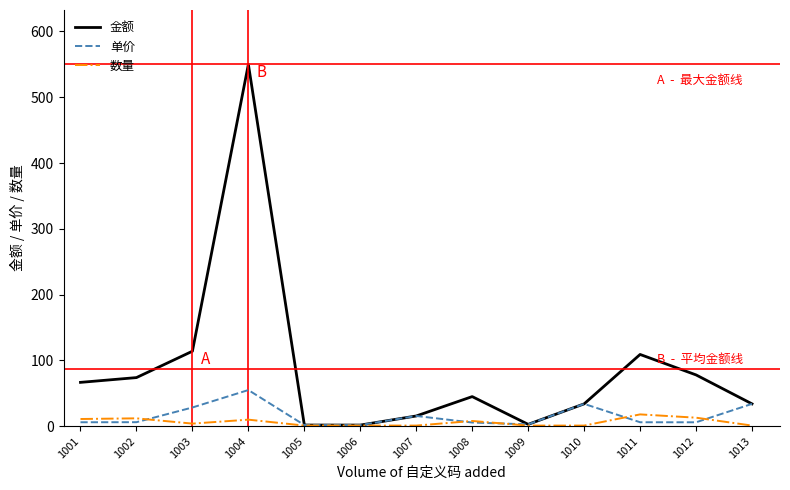

In 金额, how many points are higher than both neighbors (excluding endpoints)?

3